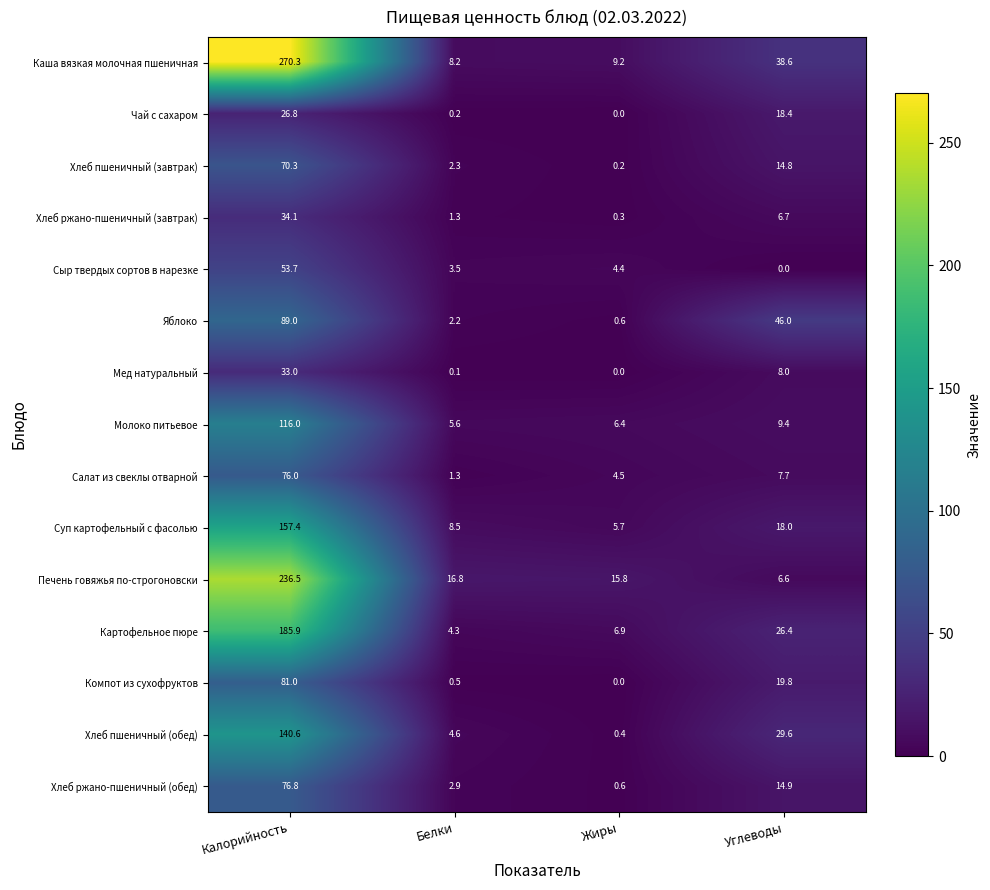

Read the Каша вязкая молочная пшеничная value at Углеводы.

38.6